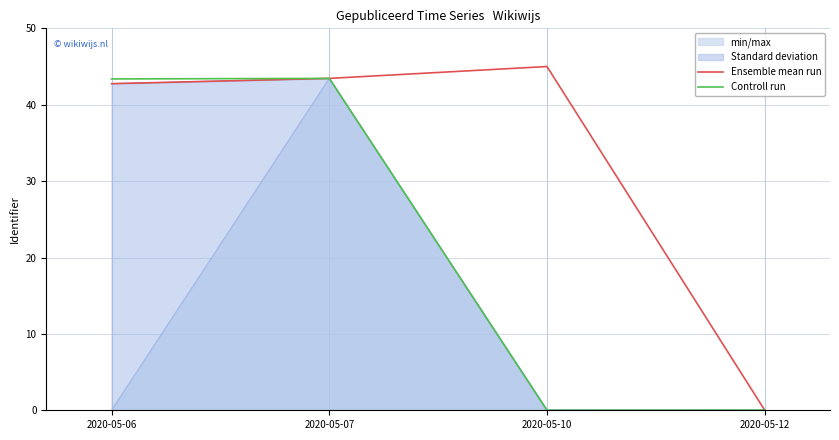

Which has a higher value, 2020-05-06 or 2020-05-12?

2020-05-06